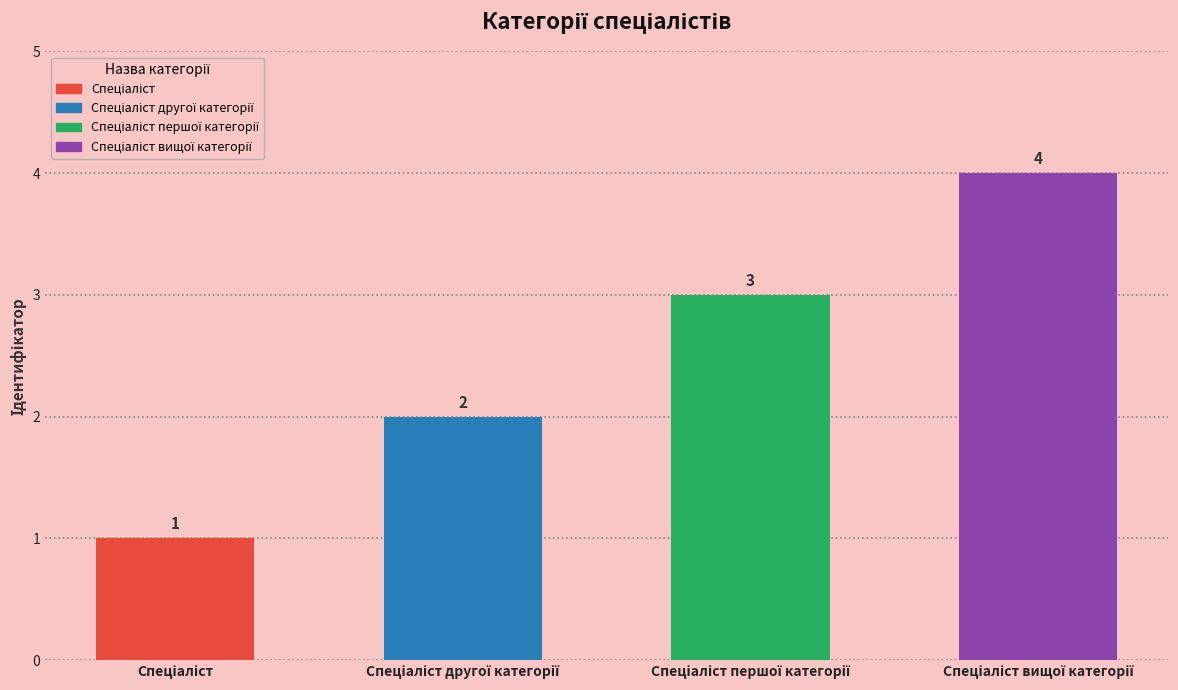

What is the value of the 4th bar from the left?

4